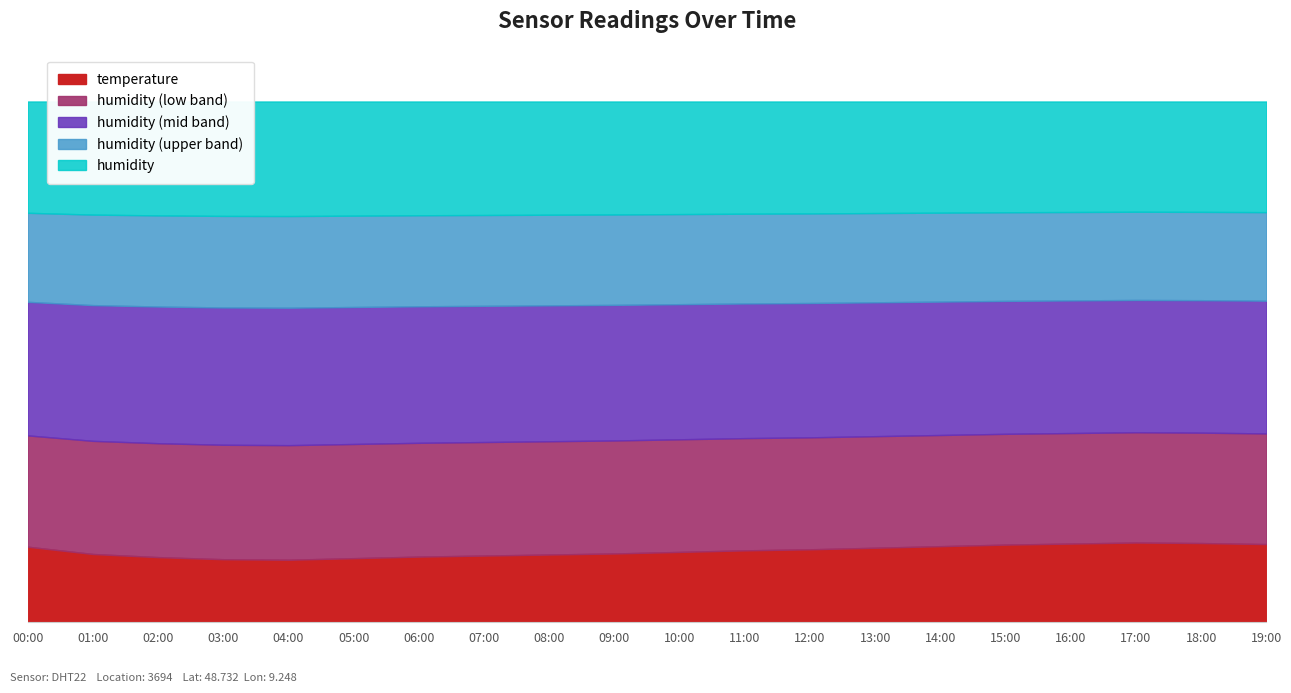

Reading right to left, extract all data points from this chart.

temperature: 19:00=15.0	18:00=15.2	17:00=15.3	16:00=15.1	15:00=14.9	14:00=14.6	13:00=14.3	12:00=14.0	11:00=13.8	10:00=13.5	09:00=13.2	08:00=13.0	07:00=12.8	06:00=12.6	05:00=12.3	04:00=12.0	03:00=12.1	02:00=12.5	01:00=13.1	00:00=14.5
humidity: 19:00=99.9	18:00=99.9	17:00=99.9	16:00=99.9	15:00=99.9	14:00=99.9	13:00=99.9	12:00=99.9	11:00=99.9	10:00=99.9	09:00=99.9	08:00=99.9	07:00=99.9	06:00=99.9	05:00=99.9	04:00=99.9	03:00=99.9	02:00=99.9	01:00=99.9	00:00=99.9